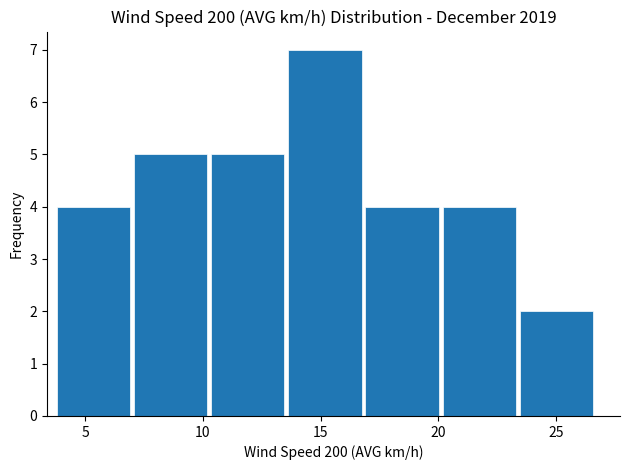

Reading left to right, transcribe this chart: for each bar, give the range it covers on the x-axis and its height. Neither the bar edges nor the heights are printed on the chart, so give them approximately, as read against the axes.

3.5 to 7.0: 4
7.0 to 10.5: 5
10.5 to 13.5: 5
13.5 to 17.0: 7
17.0 to 20.0: 4
20.0 to 23.5: 4
23.5 to 26.5: 2